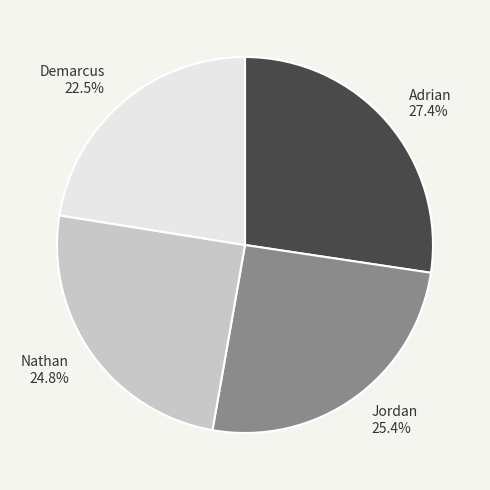

To the nearest percent, what is the difference between the largest and smallest slice percentages?

5%